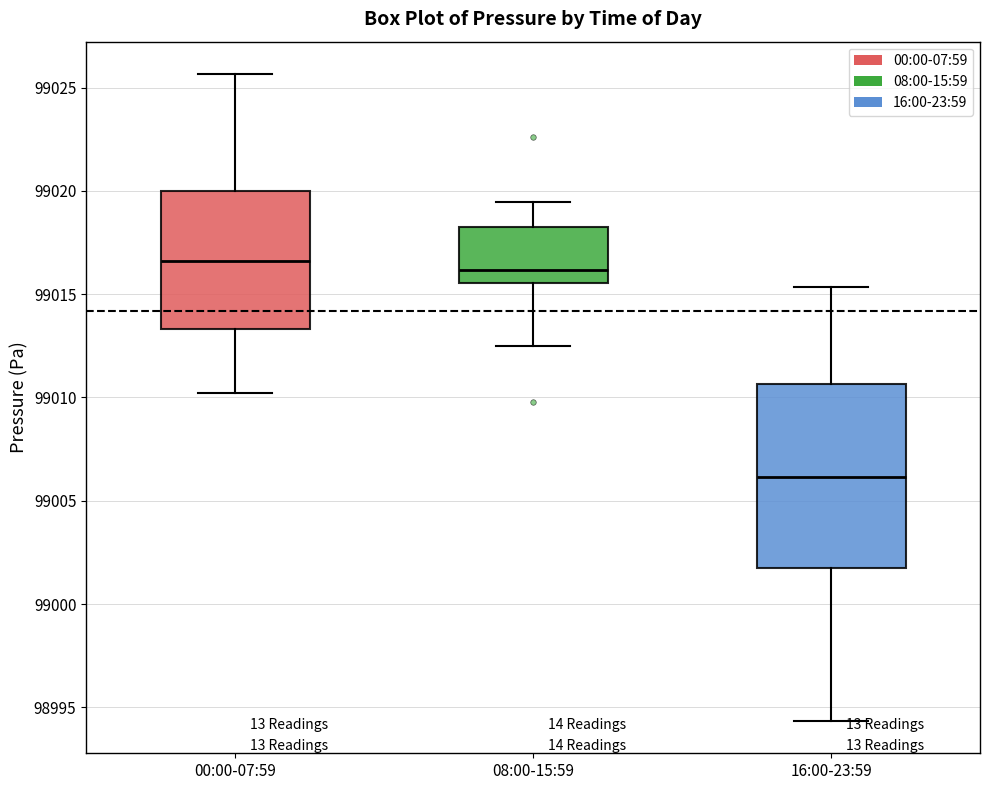

Which box is the tallest, from its lower edge to its upper edge?

16:00-23:59